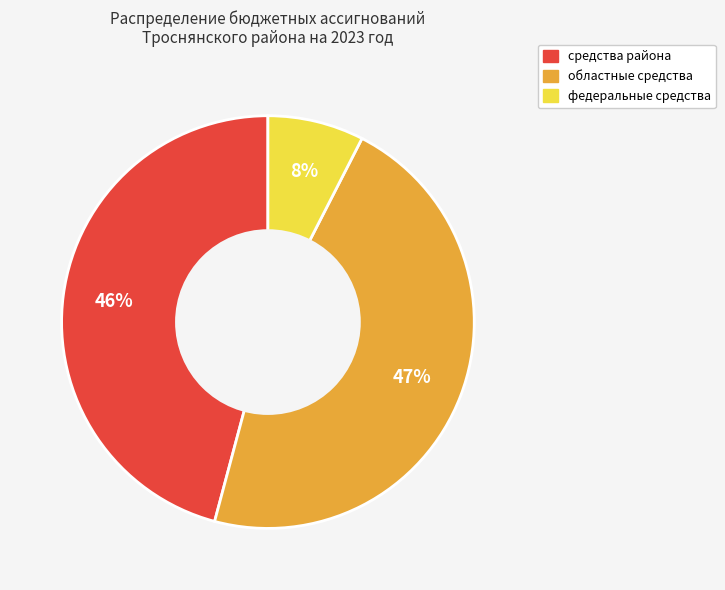

How many segments does this pie chart have?

3